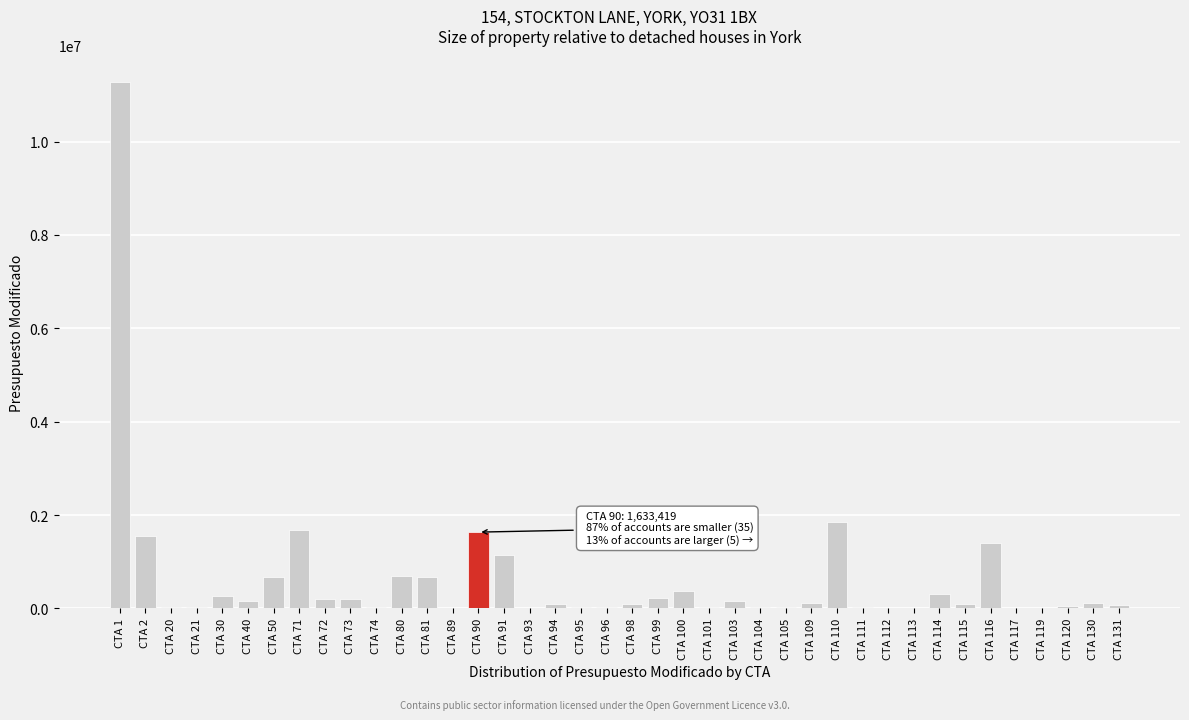

Is it true that the value at CTA 2 is 1543236?

True